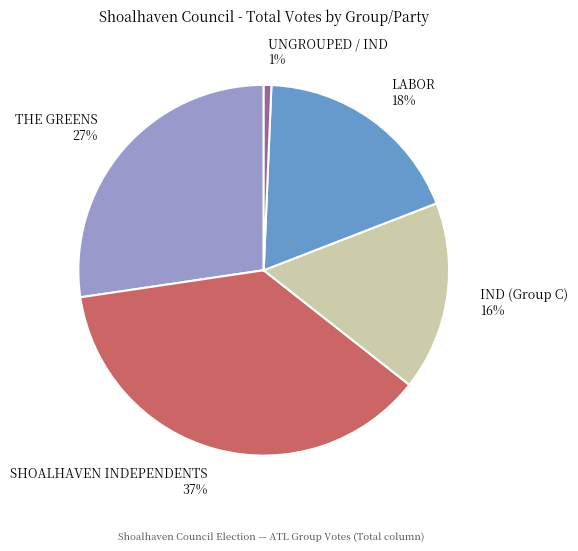

Does IND (Group C) account for over 50% of the chart?

No